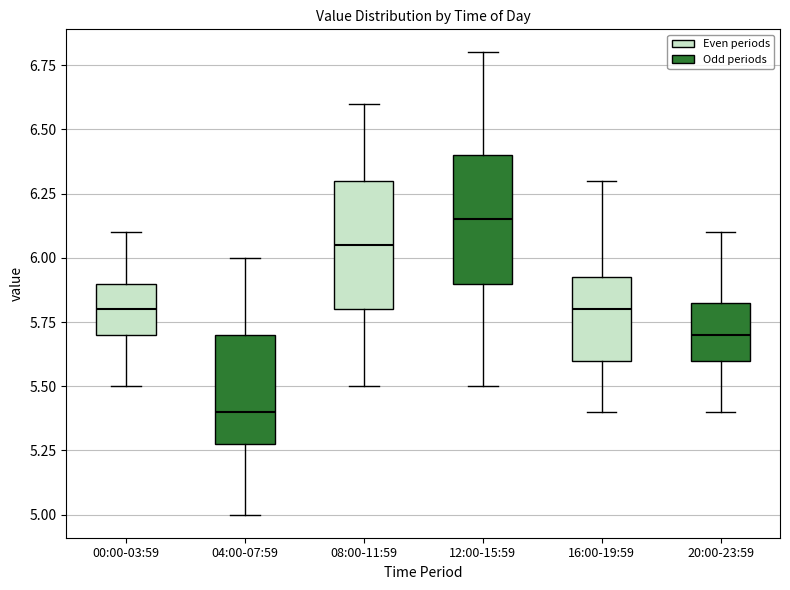

Which box's median line is the highest?

12:00-15:59